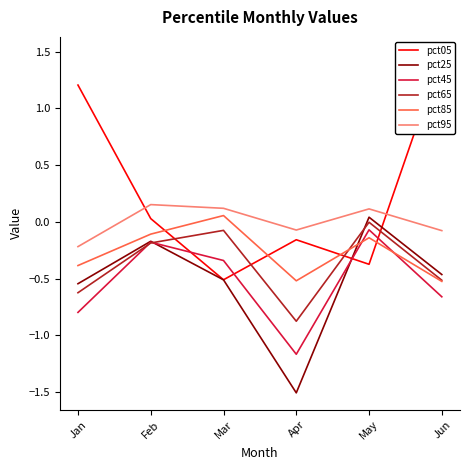

What is the sum of the pct45 values at Jan and Mar?

-1.1